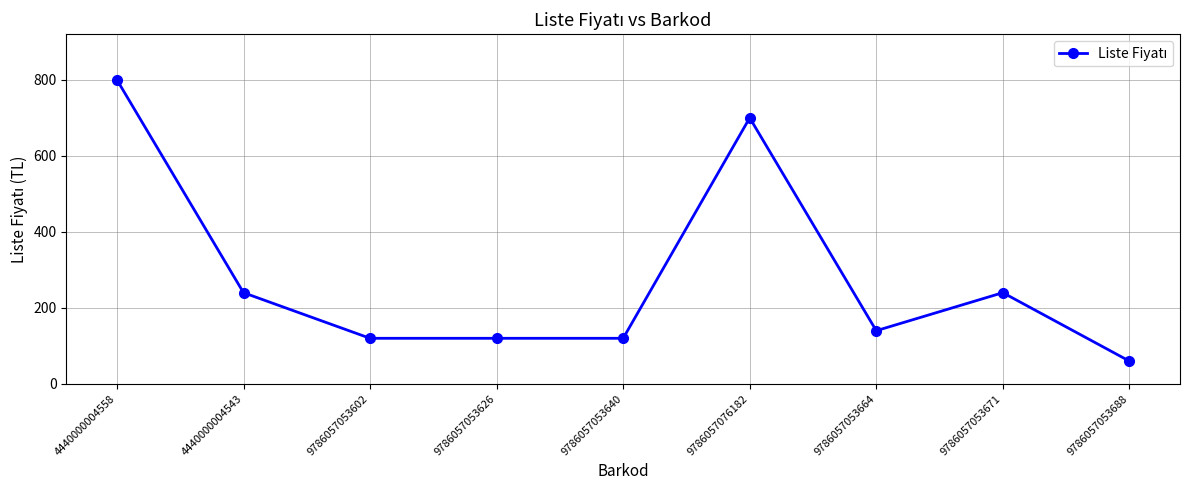

Which label corresponds to the largest value in the chart?

4440000004558